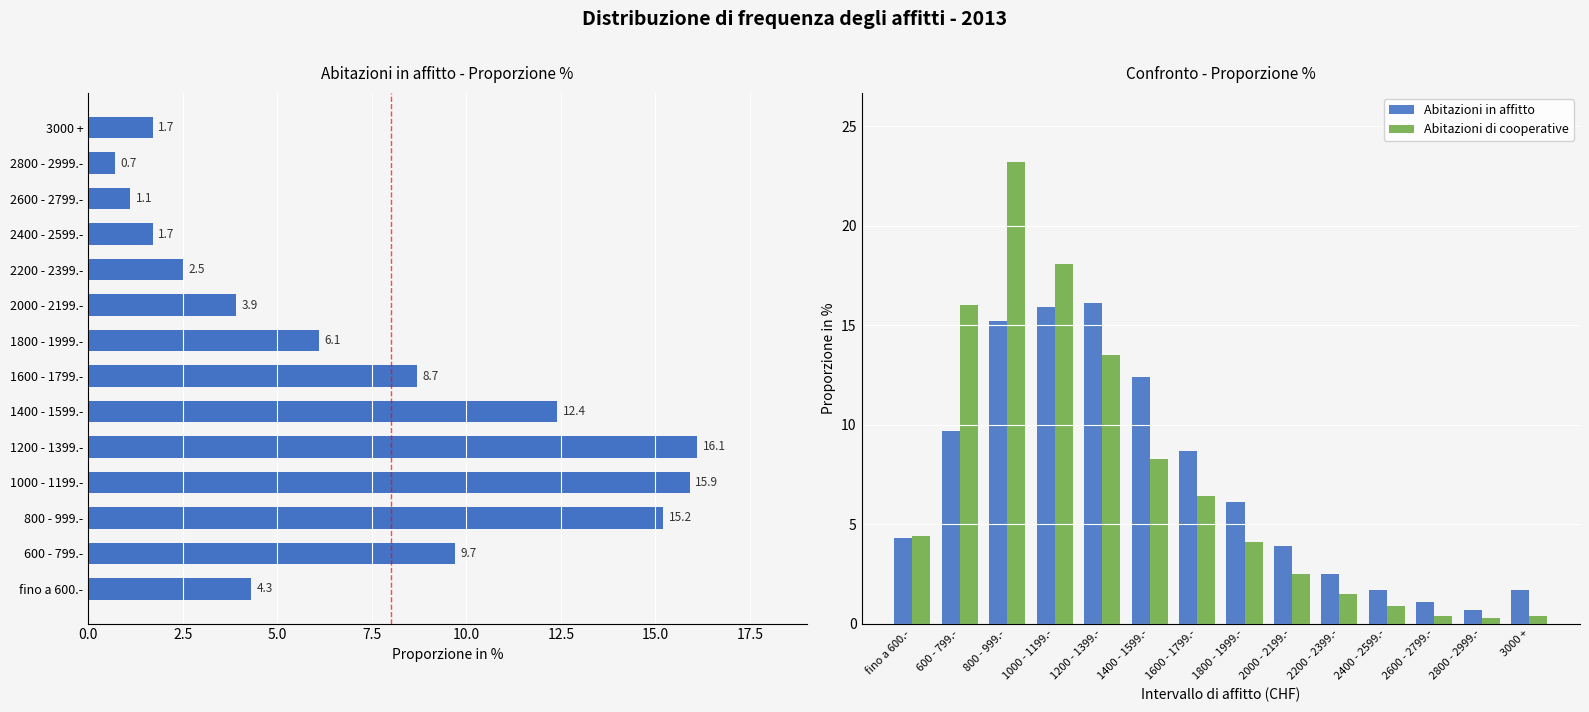

Reading left to right, transcribe all the data shown in this chart.

Abitazioni in affitto: 4.3	9.7	15.2	15.9	16.1	12.4	8.7	6.1	3.9	2.5	1.7	1.1	0.7	1.7
Abitazioni di cooperative: 4.4	16.0	23.2	18.1	13.5	8.3	6.4	4.1	2.5	1.5	0.9	0.4	0.3	0.4